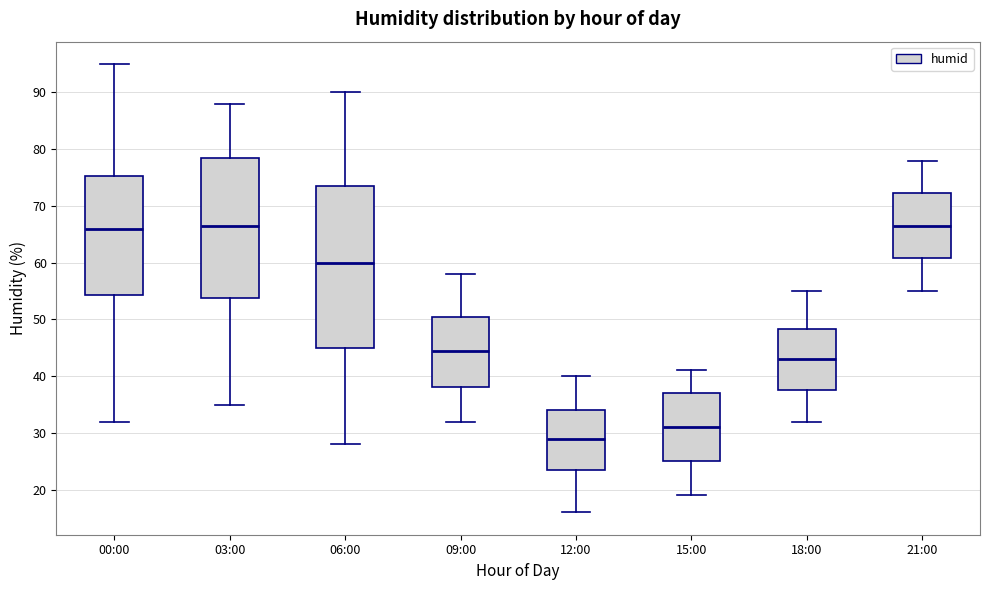

Which box has the lowest median line?

12:00